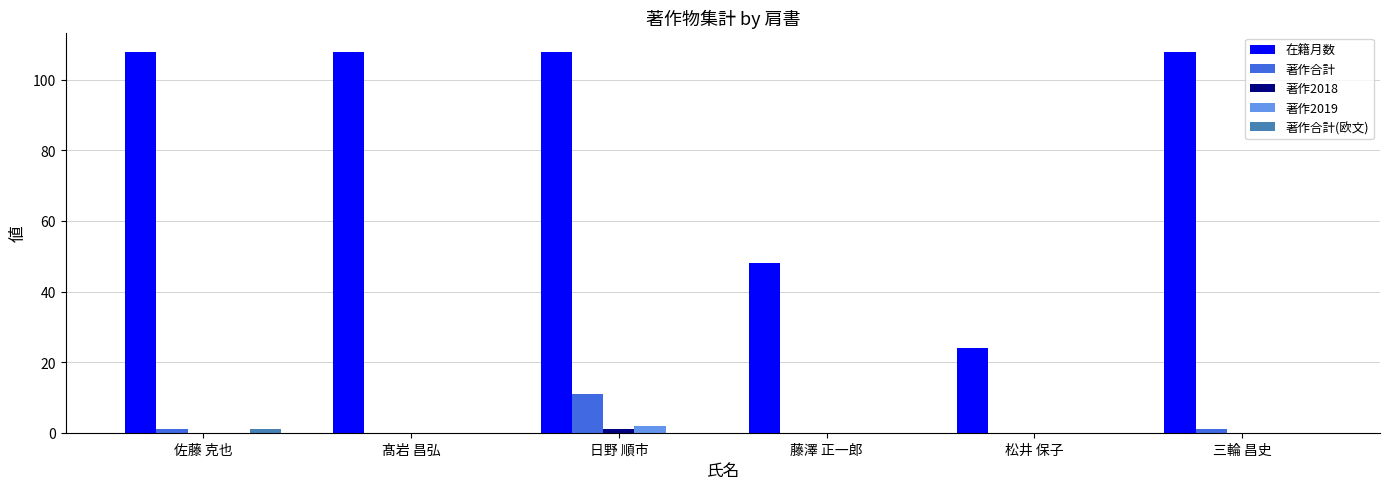

How many series are shown in this chart?

5